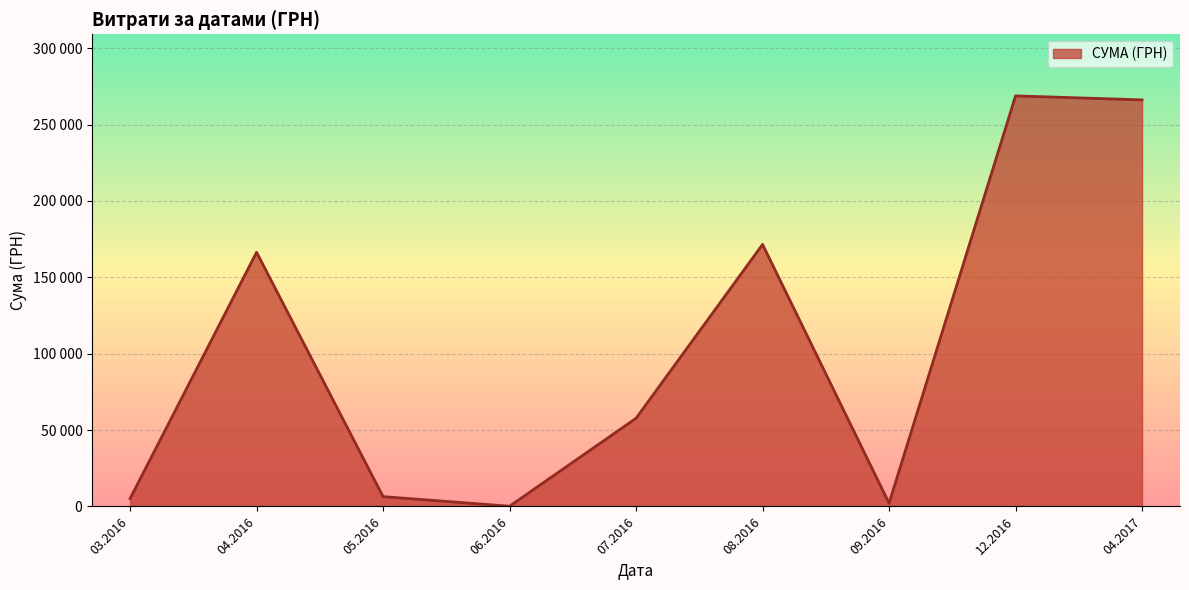

Does the chart display data point markers on the line(s)?

No